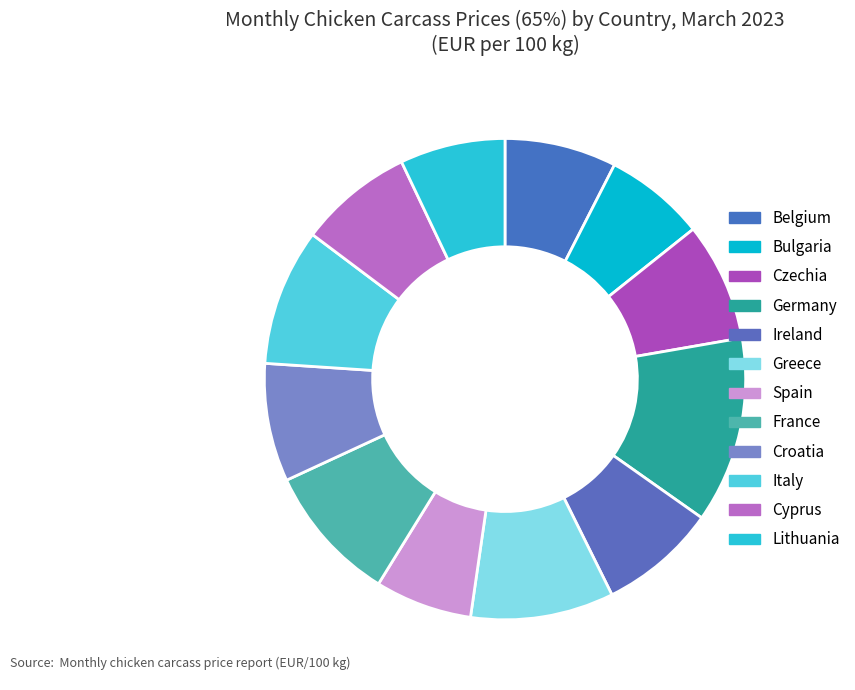

To the nearest percent, what is the difference between the largest and smallest slice percentages?

6%